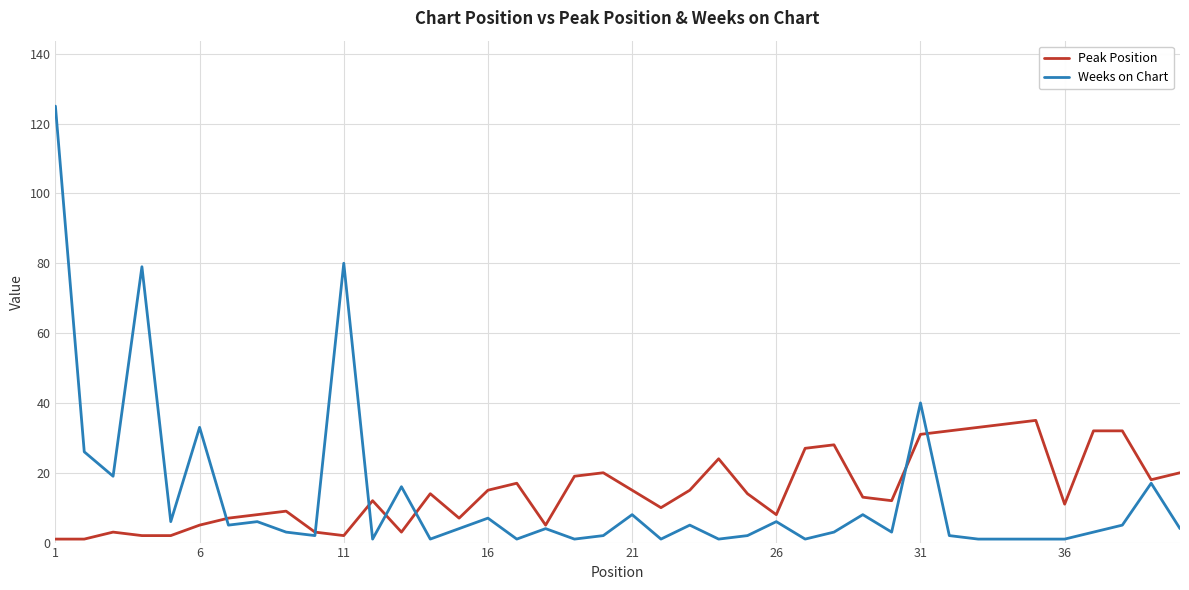

List the series in order of their peak value, highest first.

Weeks on Chart, Peak Position